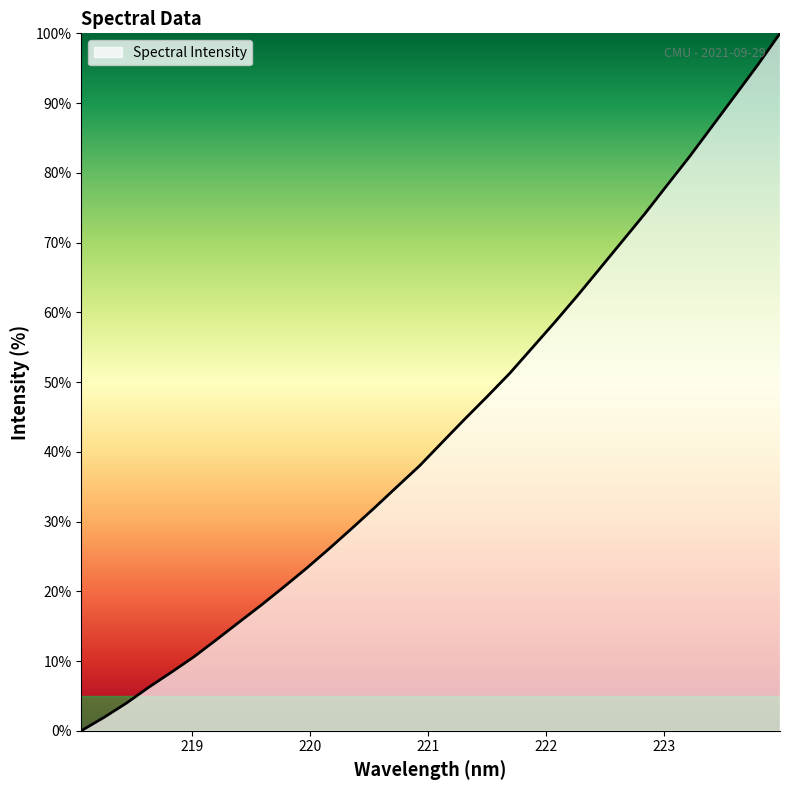

How many series are shown in this chart?

1